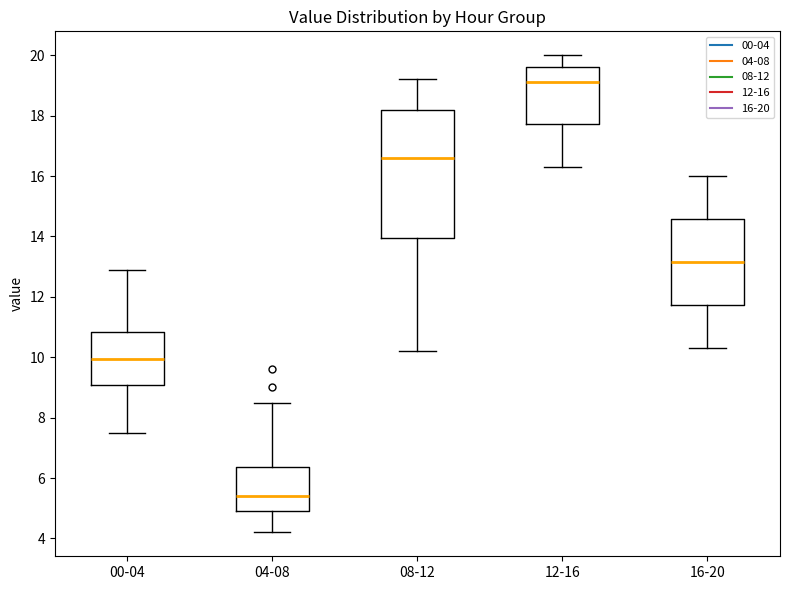

Reading left to right, transcribe this box plot: for each box, give where its median line is, the range the box spans, and where its two whiskers end, as read against the y-axis. The values are not printed on the chart, so give them approximately, as read against the axis.

00-04: median 10.0, box 9.0 to 10.8, whiskers 7.6 to 13.0
04-08: median 5.4, box 5.0 to 6.4, whiskers 4.2 to 8.6
08-12: median 16.6, box 14.0 to 18.2, whiskers 10.2 to 19.2
12-16: median 19.2, box 17.8 to 19.6, whiskers 16.4 to 20.0
16-20: median 13.2, box 11.8 to 14.6, whiskers 10.4 to 16.0